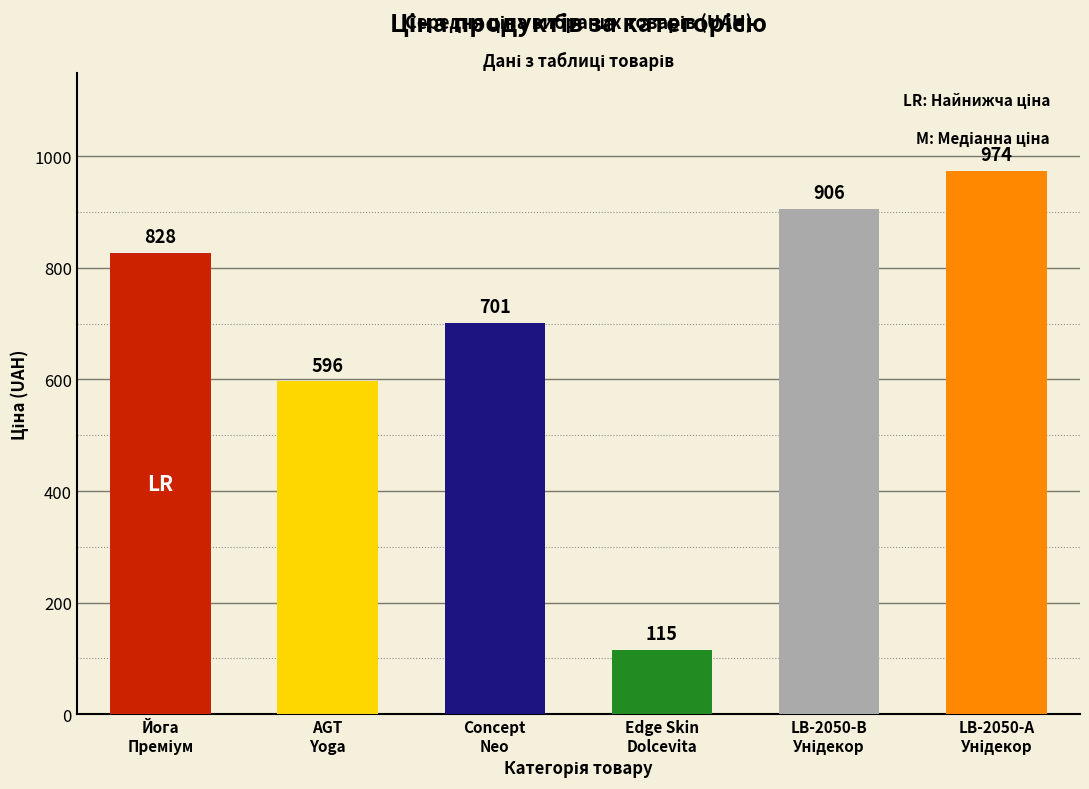

What is the greatest value displayed?

974.2